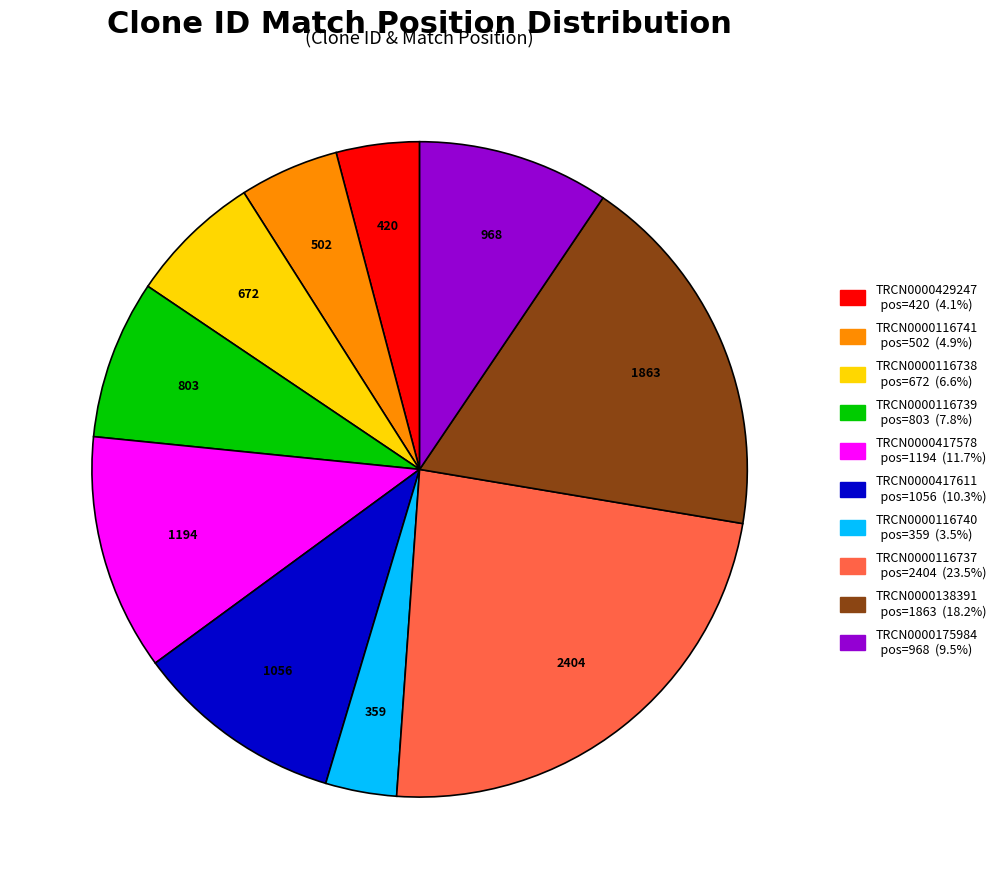

Between TRCN0000429247 and TRCN0000417578, which is larger?

TRCN0000417578